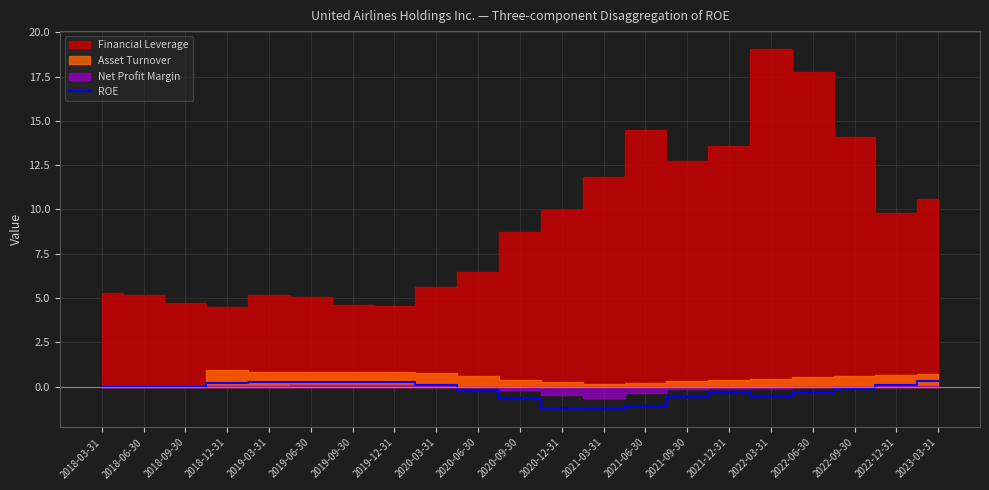

What is the average value?

-0.2